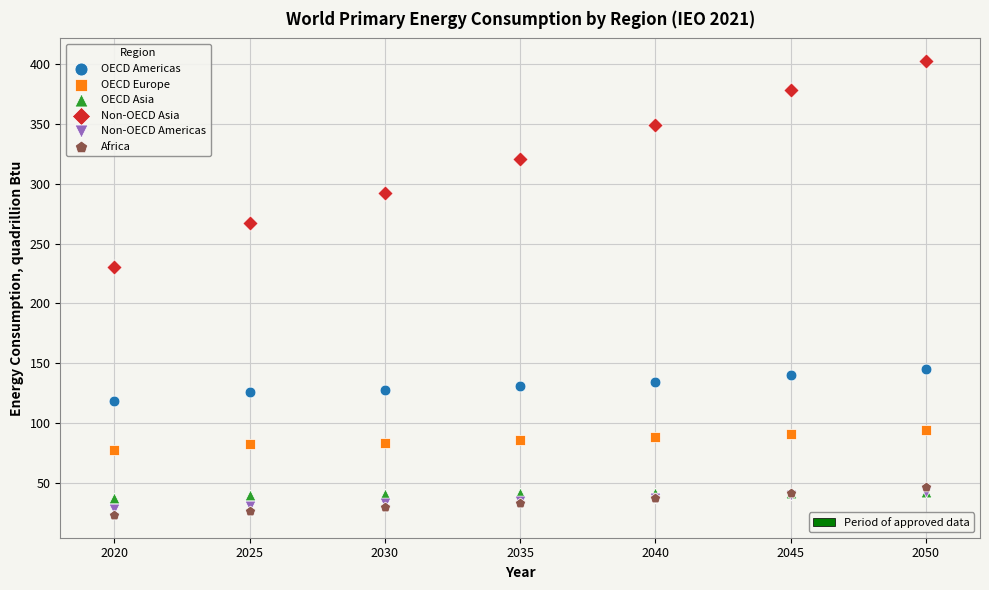

Across all series, what Y value is closest to 212?

230.3